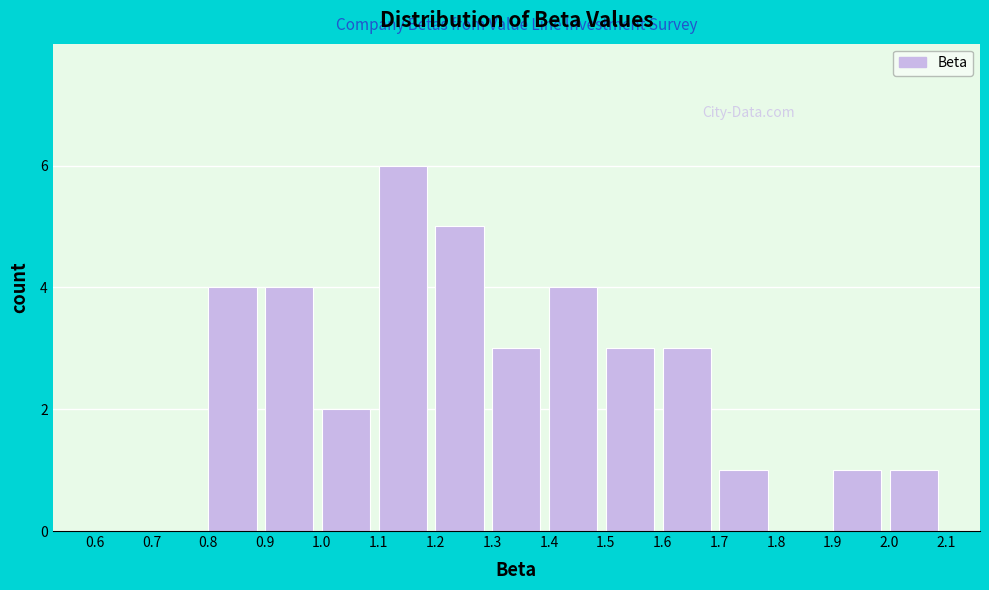

Reading left to right, list every bar in this chart as the range it spans on the x-axis followed by its height. The values are not printed on the chart, so give them approximately, as read against the axis.

0.6 to 0.7: 0
0.7 to 0.8: 0
0.8 to 0.9: 4
0.9 to 1.0: 4
1.0 to 1.1: 2
1.1 to 1.2: 6
1.2 to 1.3: 5
1.3 to 1.4: 3
1.4 to 1.5: 4
1.5 to 1.6: 3
1.6 to 1.7: 3
1.7 to 1.8: 1
1.8 to 1.9: 0
1.9 to 2.0: 1
2.0 to 2.1: 1